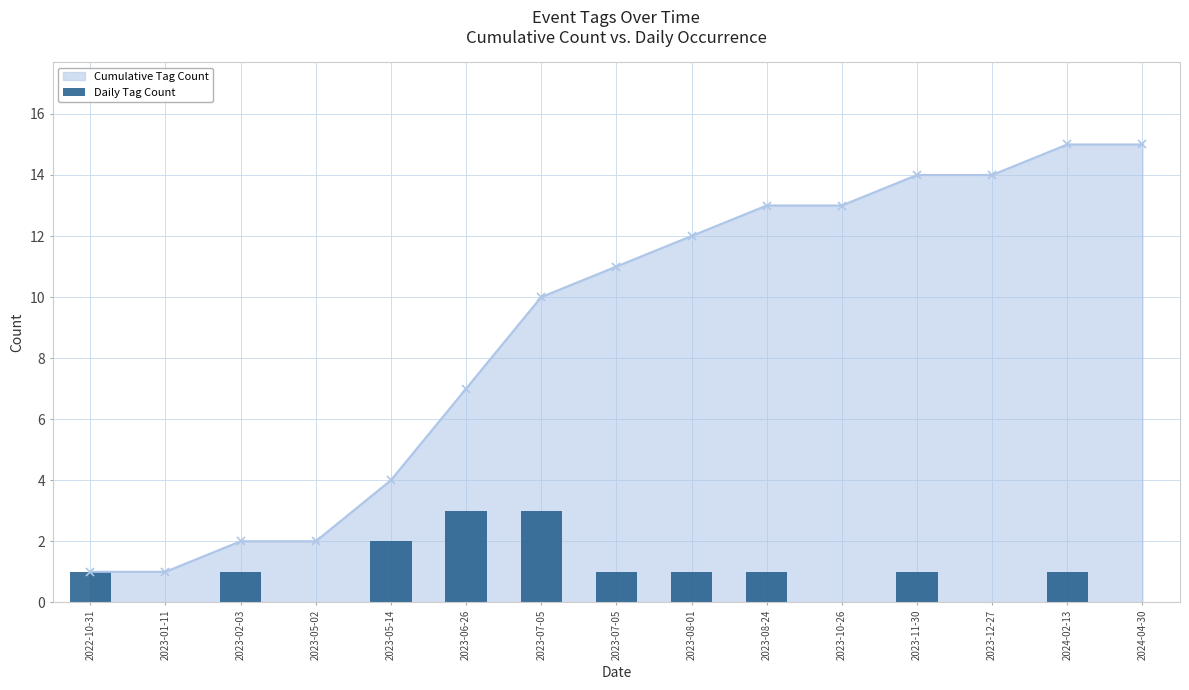

How many bars are there in total?

15